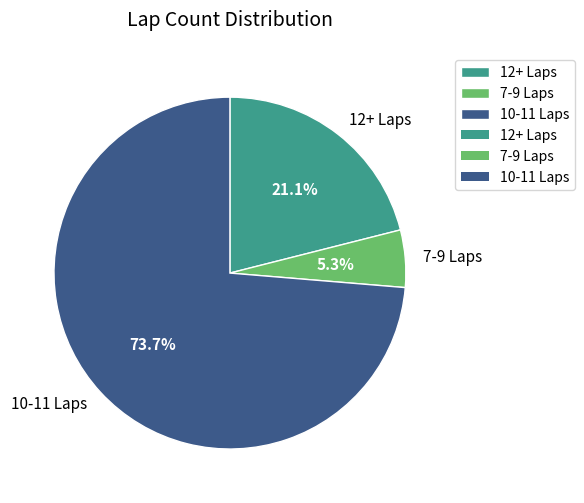

Approximately how many times larger is the value at 12+ Laps compared to 7-9 Laps?

4.0